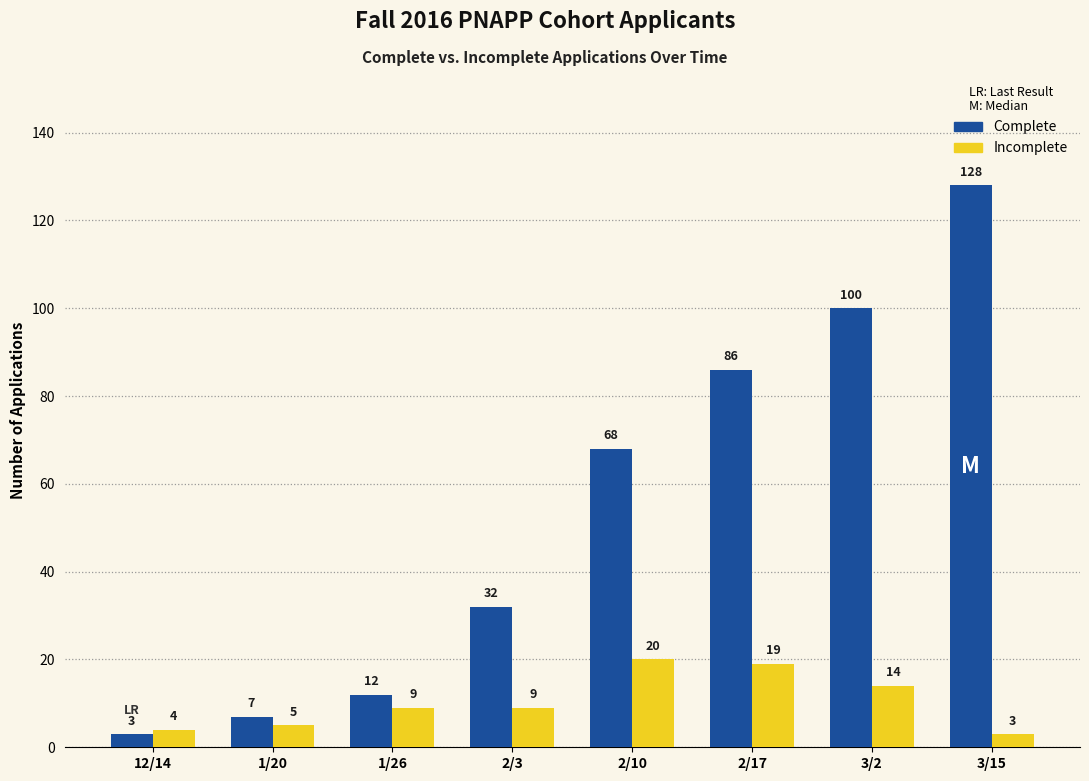

What is the greatest value displayed?

128